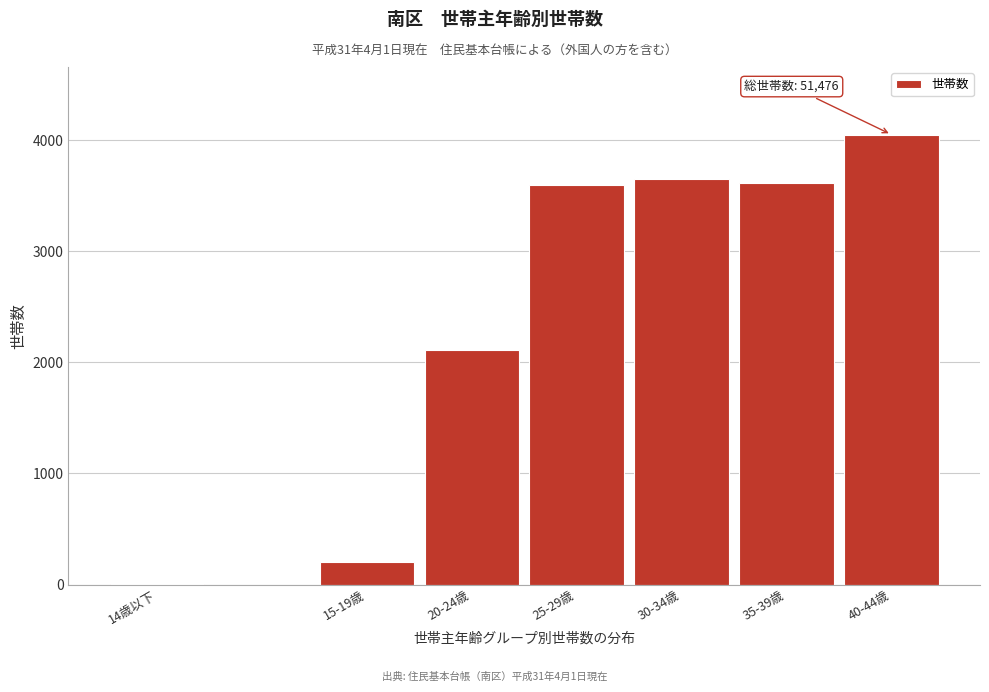

Which category has the highest value across all series?

40-44歳